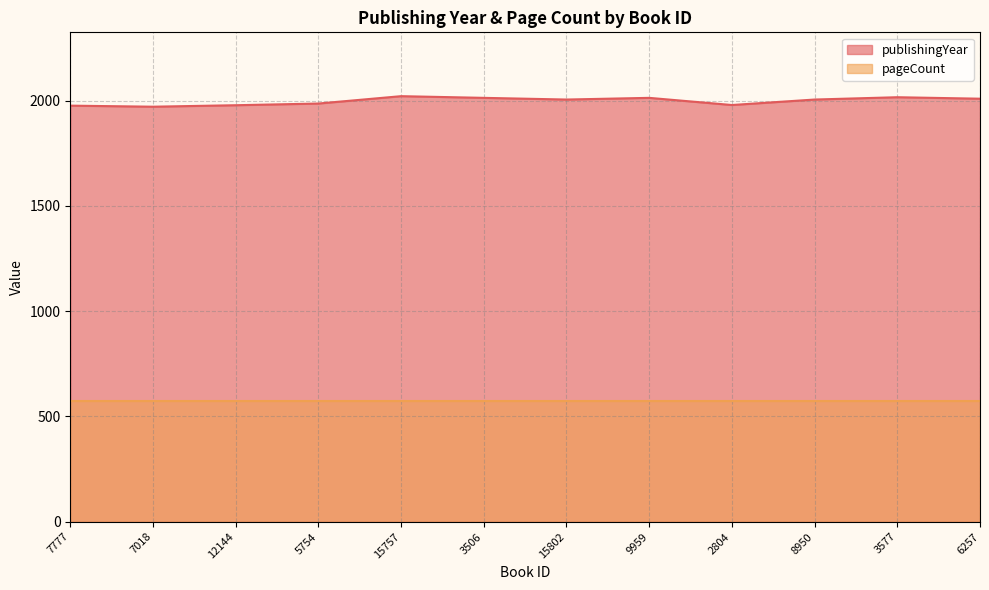

What is the ratio of the value at 15802 to the value at 3577?

1.0